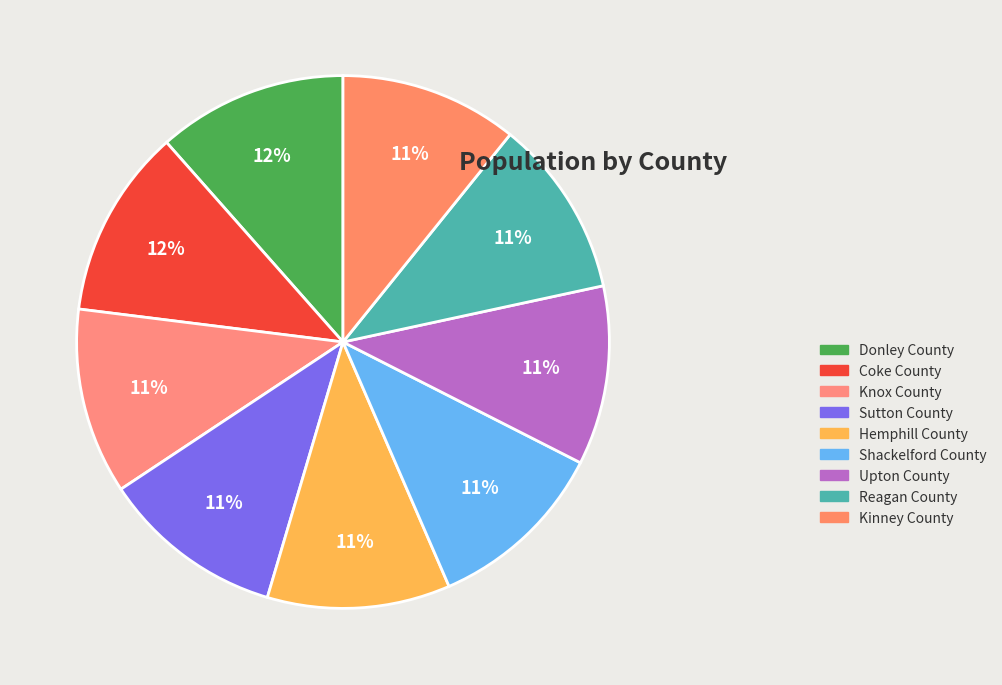

Which category has the smallest portion of the pie?

Kinney County